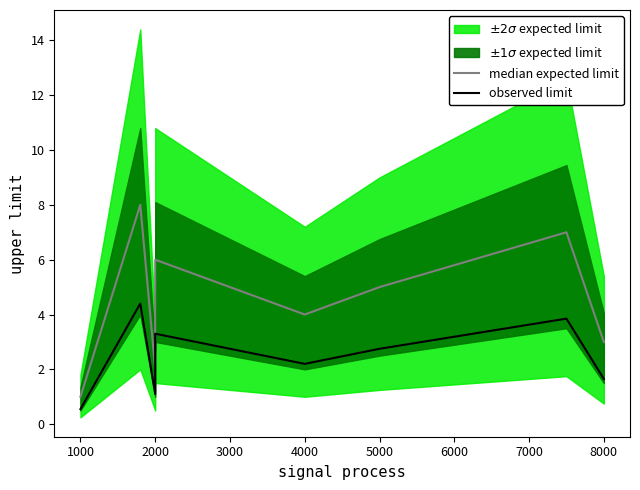

What is the highest value of the median expected limit series?

8.0